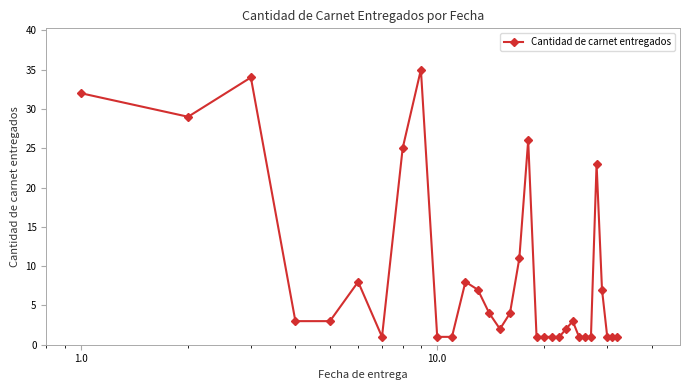

True or false: there are more than 0 points higher than both neighbors.

True